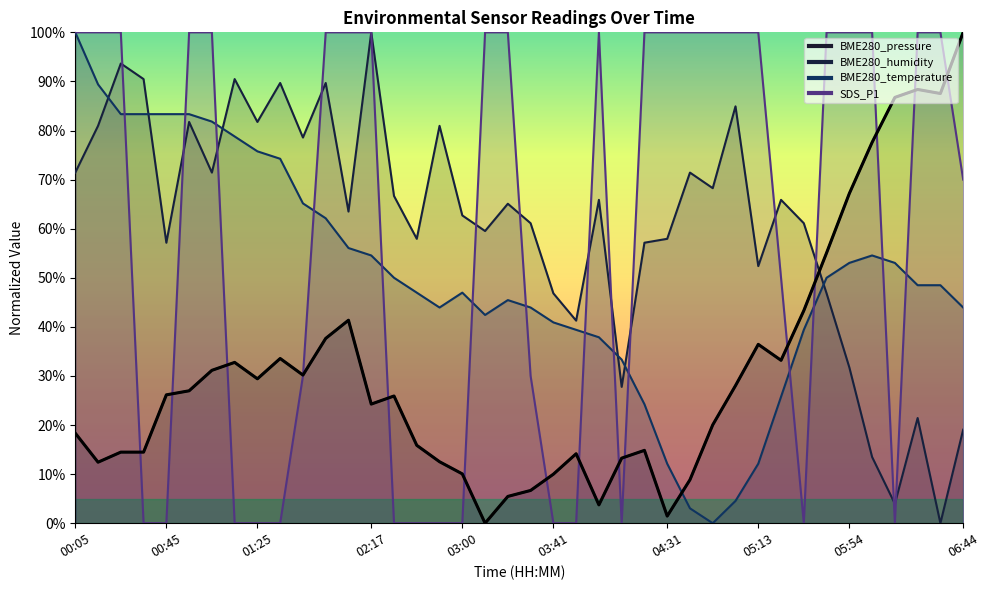

What is the difference between the maximum and minimum values in the BME280_temperature series?

100.0